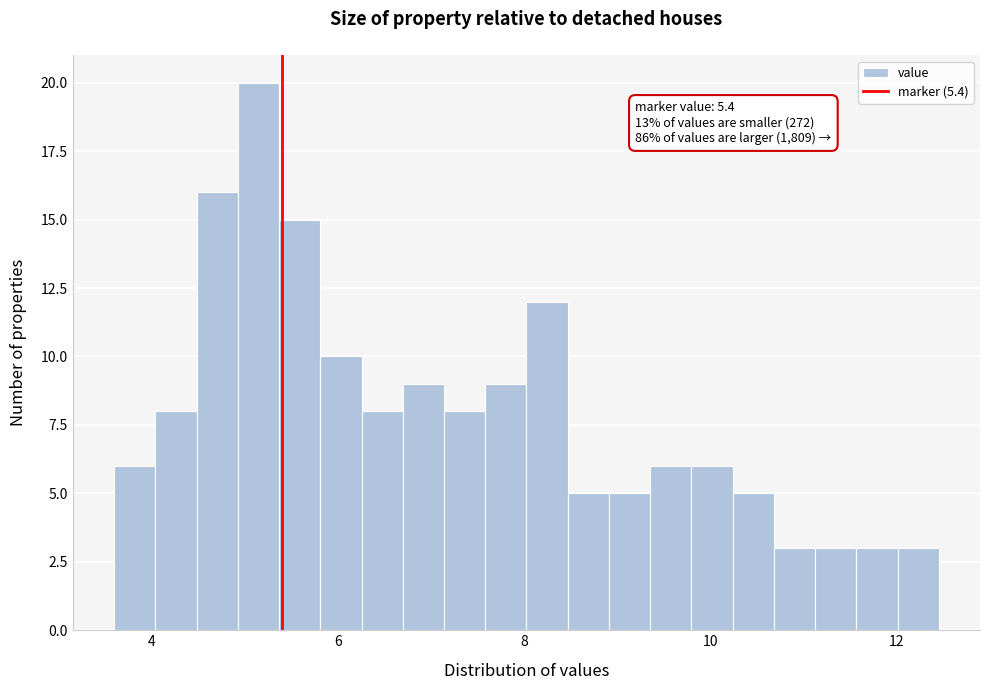

Read against the x-axis, roughly where is the centre of the tallest bar?

5.2